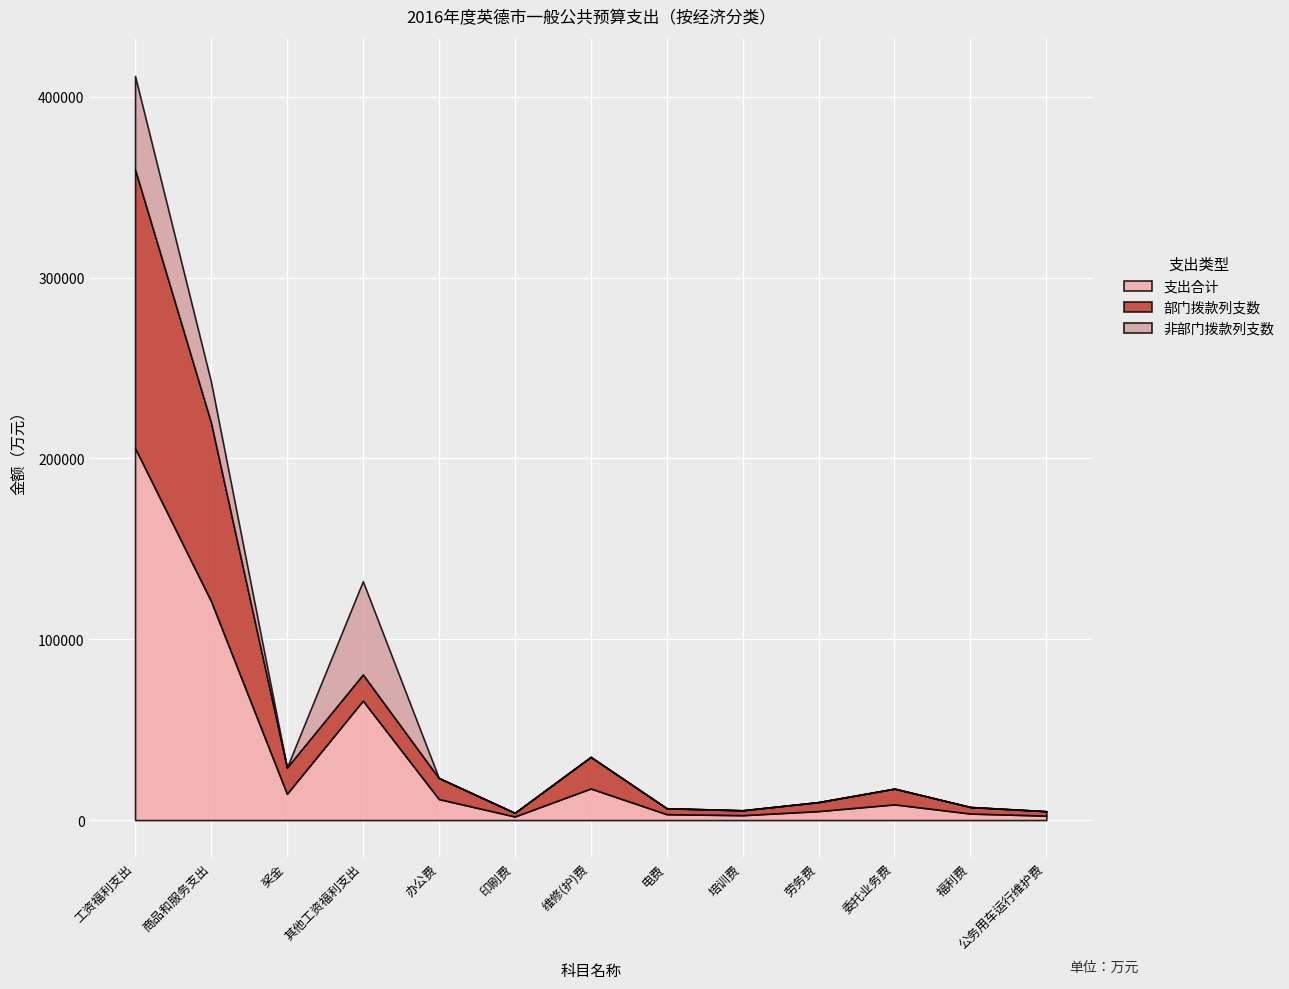

At which category is the sum across all series the highest?

工资福利支出